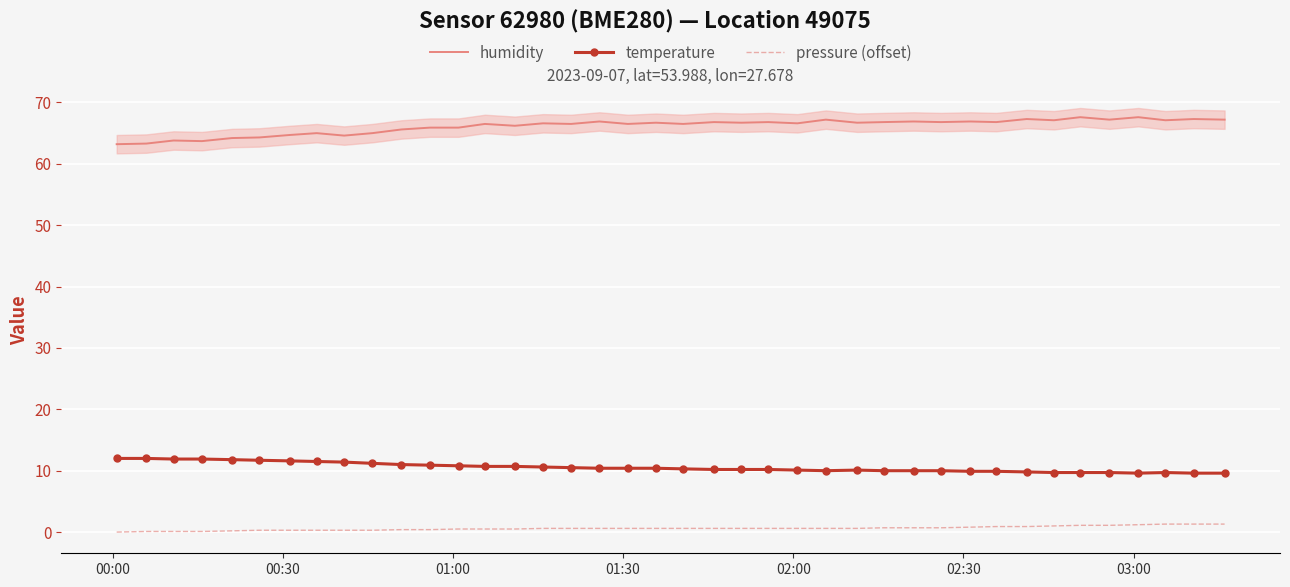

What is the average value of the temperature series?

10.5